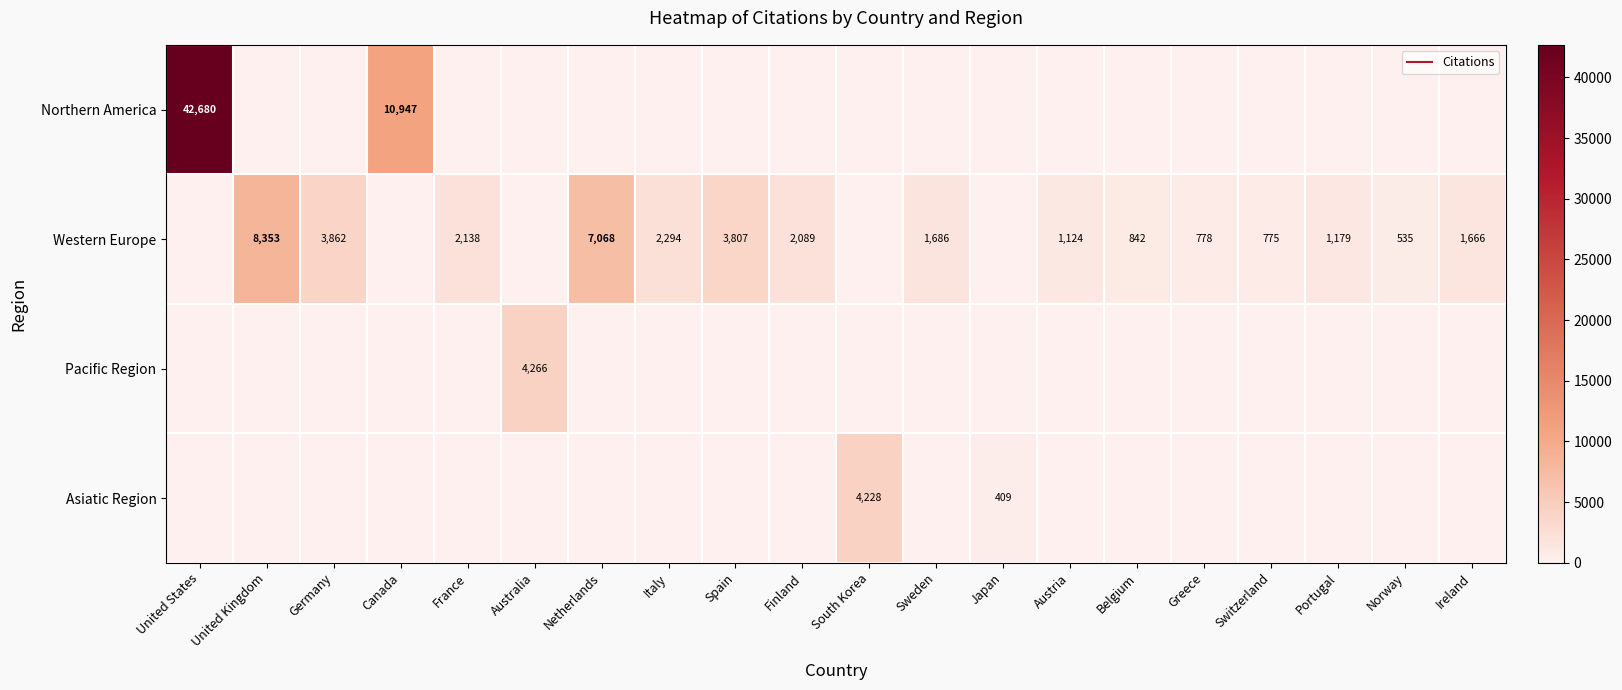

At how many categories does at least one series exceed 41332?

1